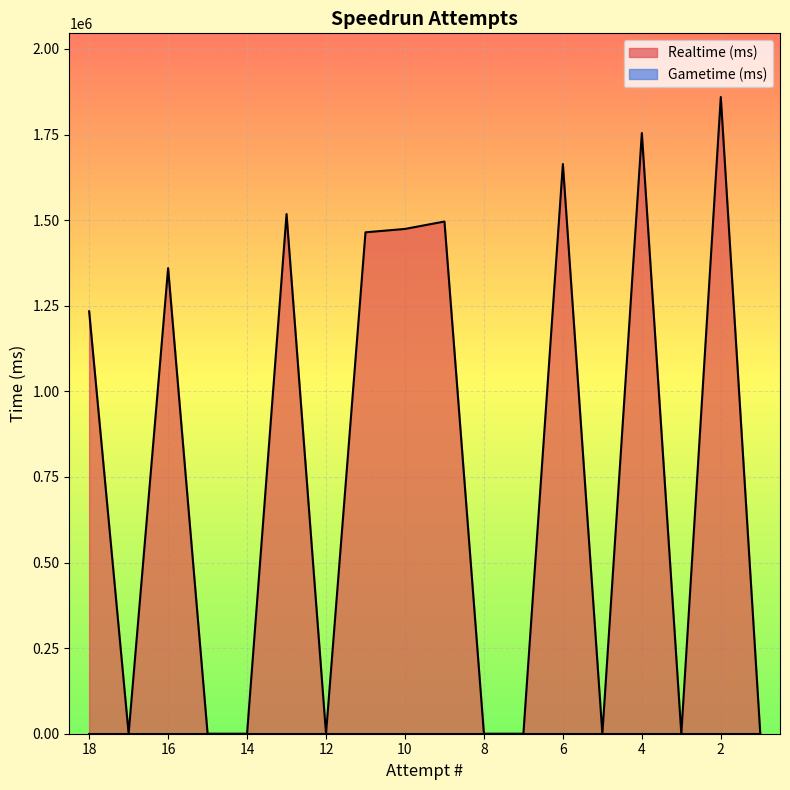

What is the sum of all values?

13822831